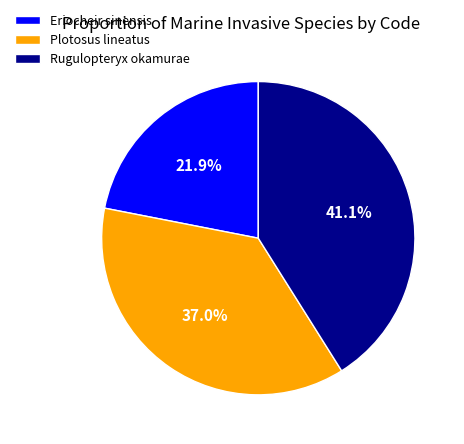

Which has a higher value, Plotosus lineatus or Rugulopteryx okamurae?

Rugulopteryx okamurae